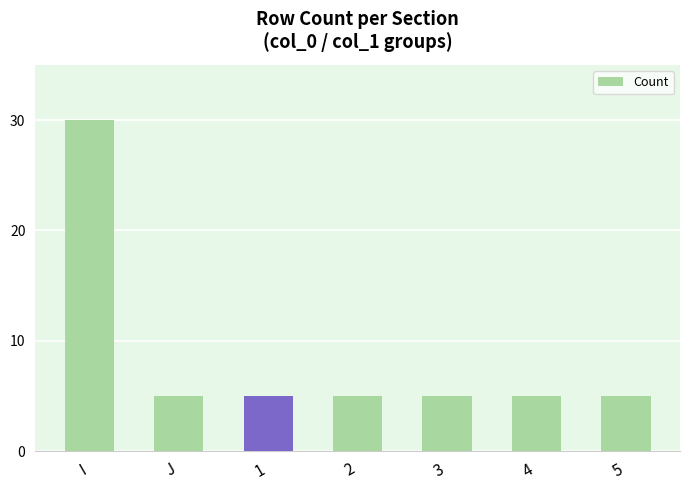

How many data points does each series have?

7